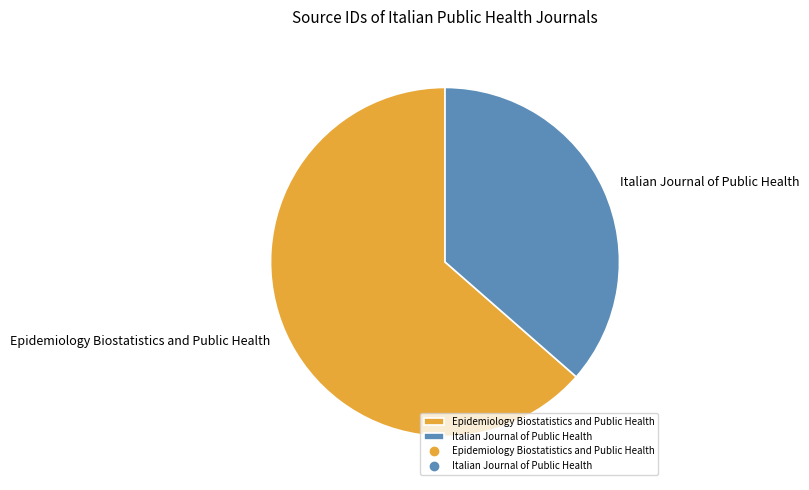

Is it true that Italian Journal of Public Health is 48% of the pie?

False